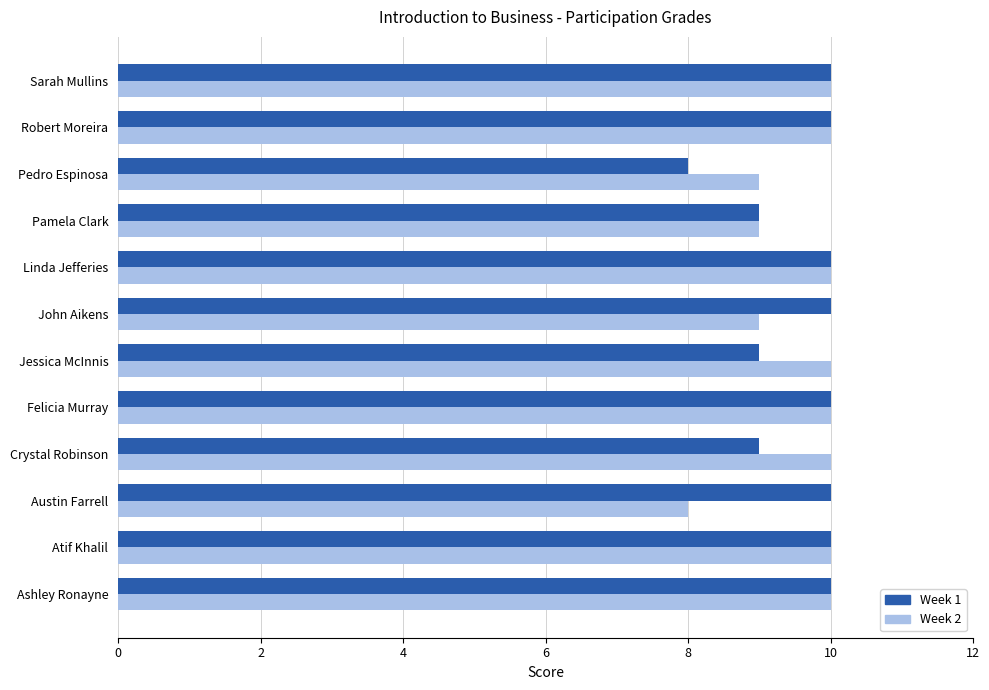

Between Ashley Ronayne and Jessica McInnis, which series saw the biggest shift?

Week 1